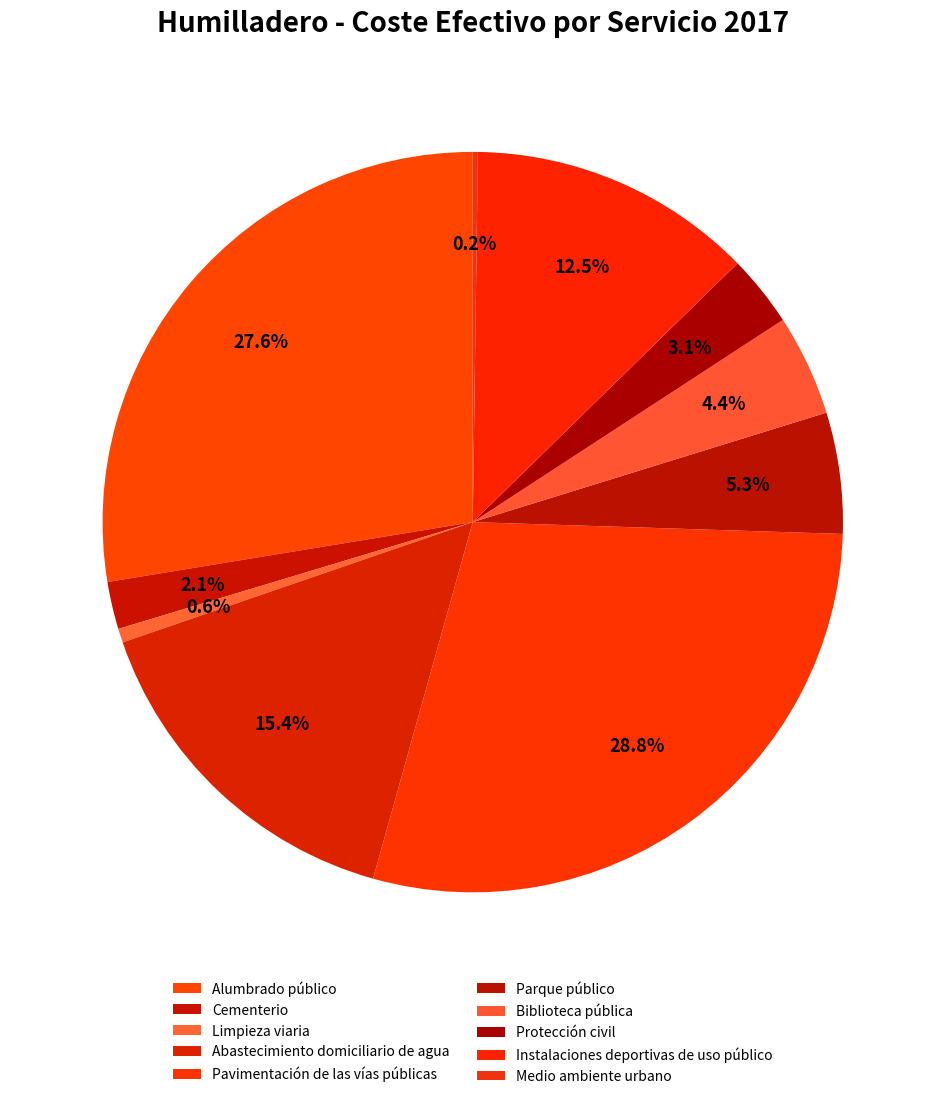

To the nearest percent, what is the difference between the largest and smallest slice percentages?

29%